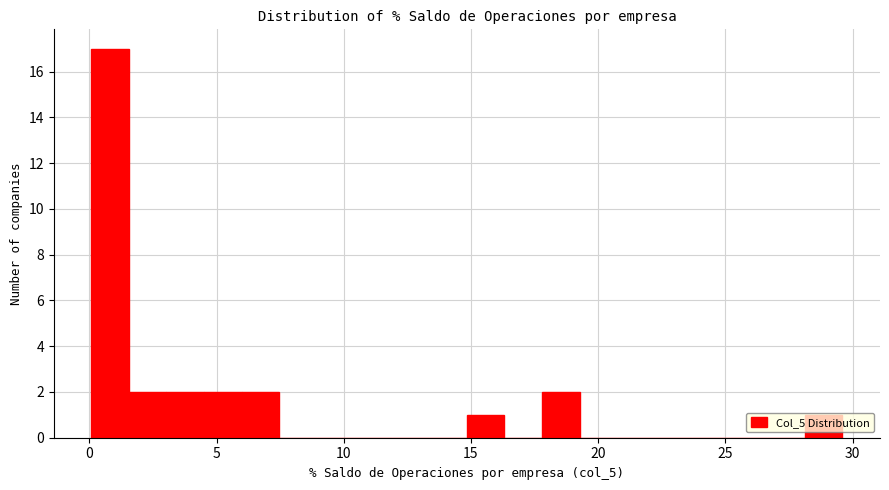

Read against the x-axis, roughly where is the centre of the tallest bar?

1.0